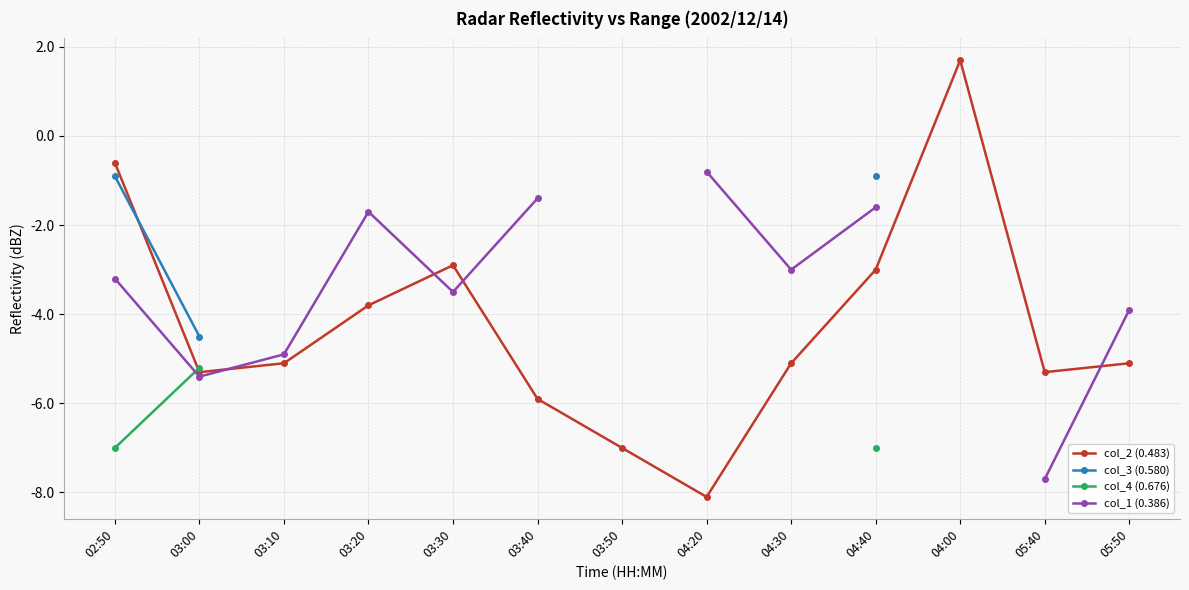

Between which two adjacent categories do col_3 (0.580) and col_2 (0.483) first intersect?

02:50 and 03:00